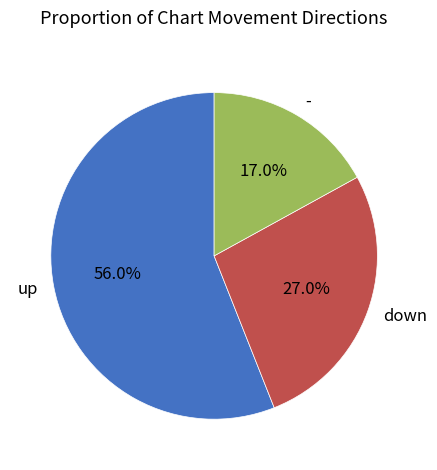

Which has a higher value, - or down?

down